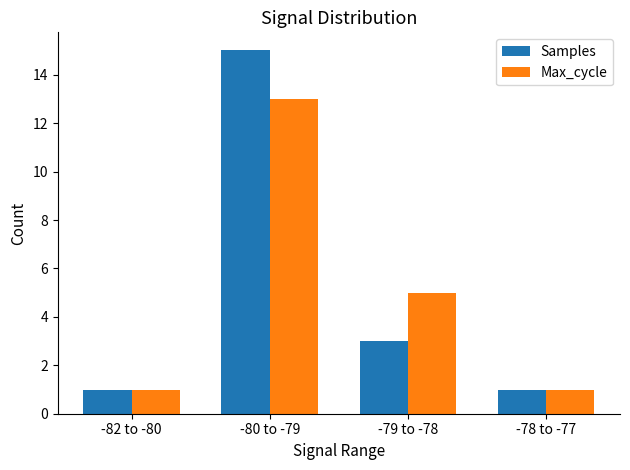

What is the maximum value shown in the chart?

15